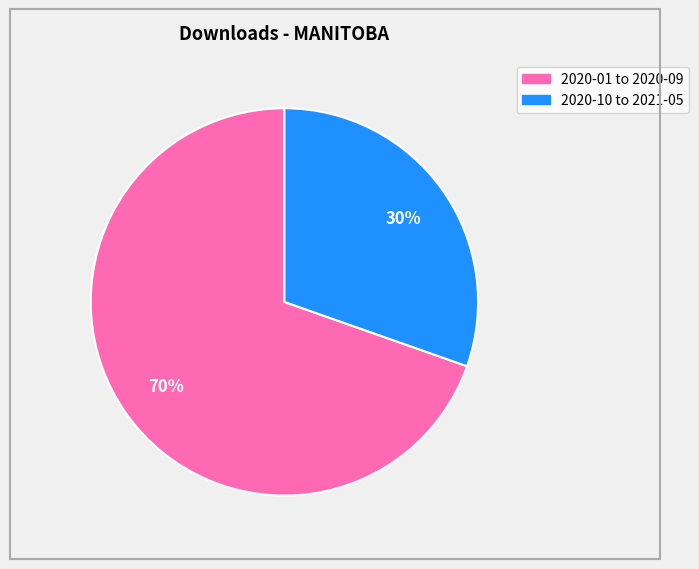

Is there a majority slice in this chart?

Yes